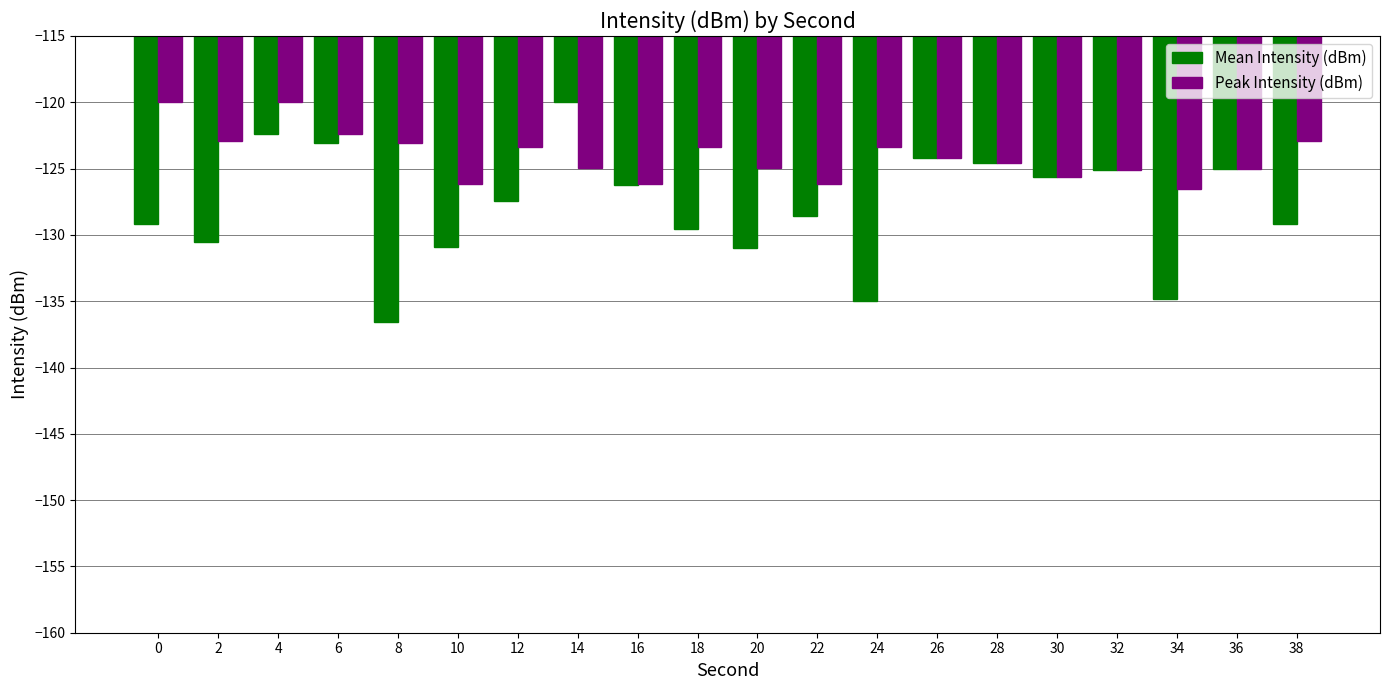

What is the difference between the Mean Intensity (dBm) values at 28 and 22?

4.0